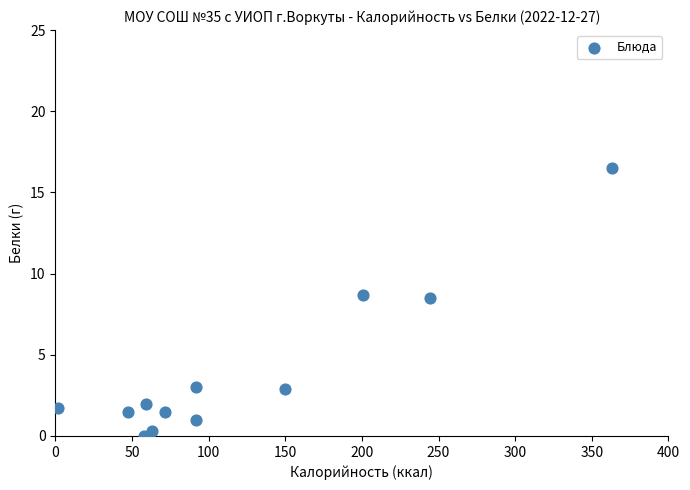

What is the range of X values (max minus min)?

361.3